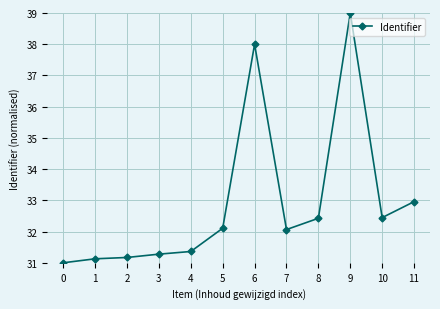

Which has a higher value, 0 or 9?

9